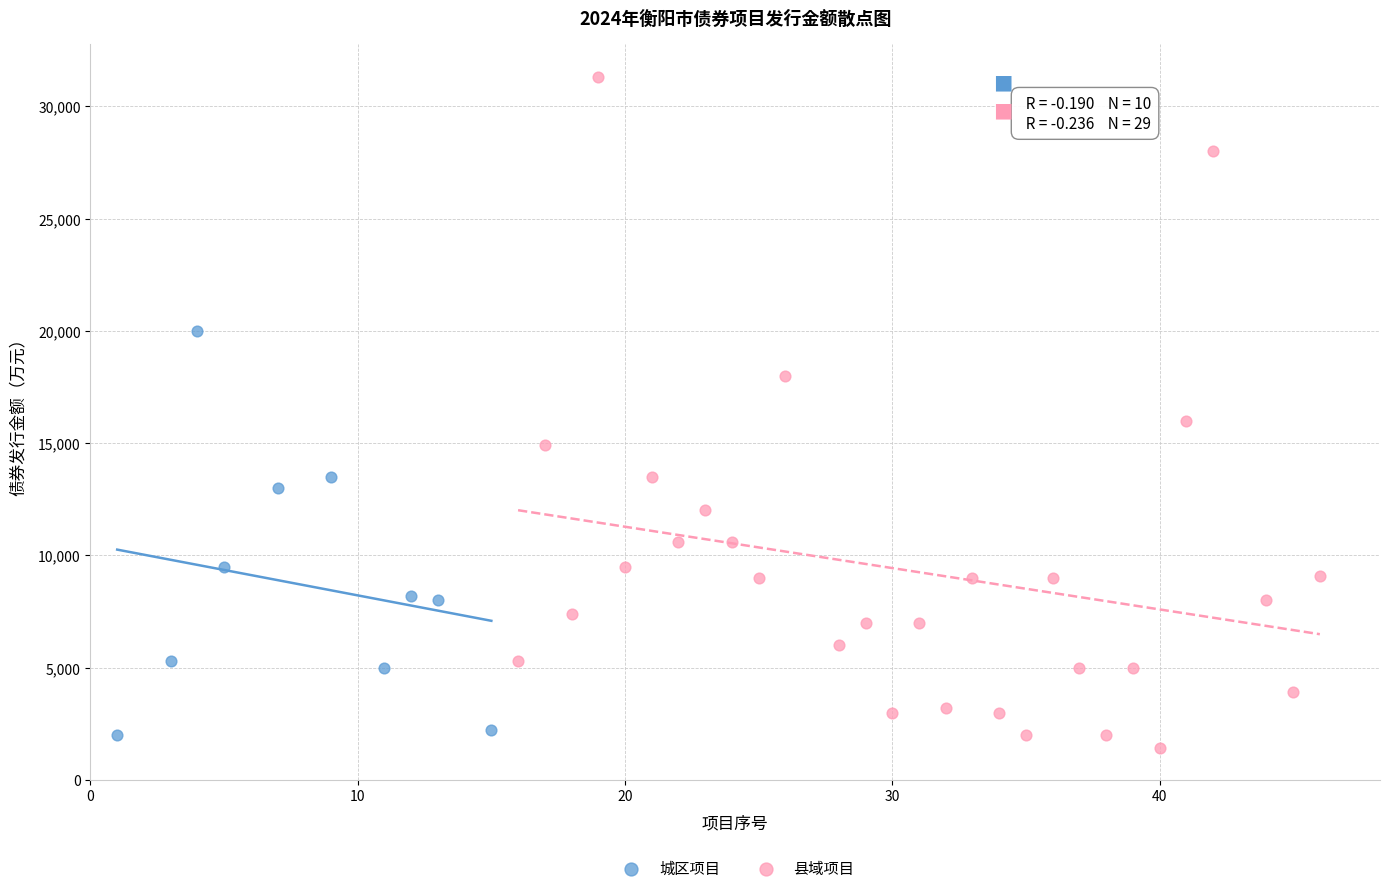

Which series reaches the maximum Y coordinate?

县域项目